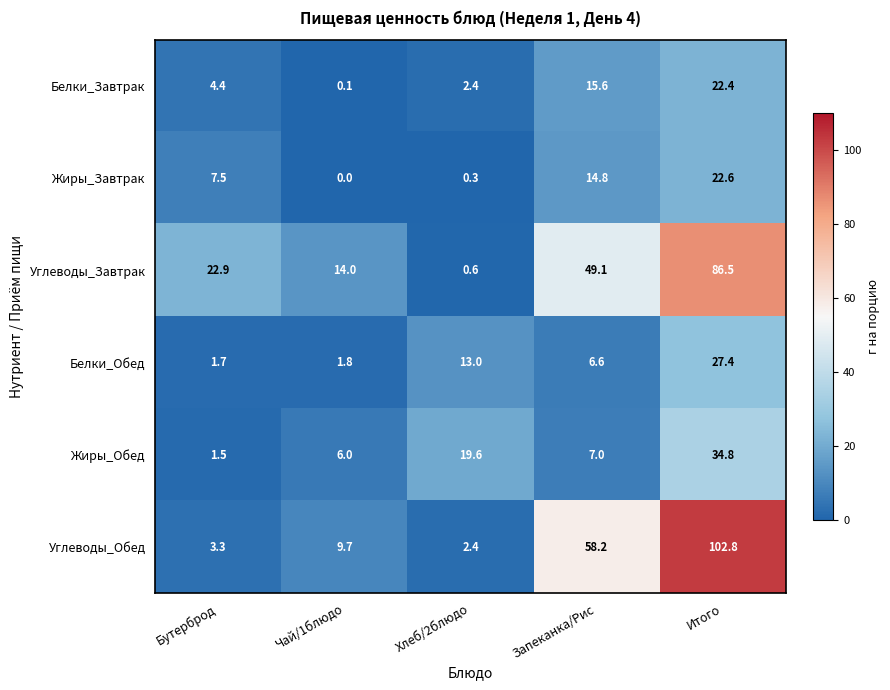

Reading left to right, list all the values displayed in this chart.

Белки_Завтрак: 4.4	0.1	2.4	15.6	22.4
Жиры_Завтрак: 7.5	0.0	0.3	14.8	22.6
Углеводы_Завтрак: 22.9	14.0	0.6	49.1	86.5
Белки_Обед: 1.7	1.8	13.0	6.6	27.4
Жиры_Обед: 1.5	6.0	19.6	7.0	34.8
Углеводы_Обед: 3.3	9.7	2.4	58.2	102.8